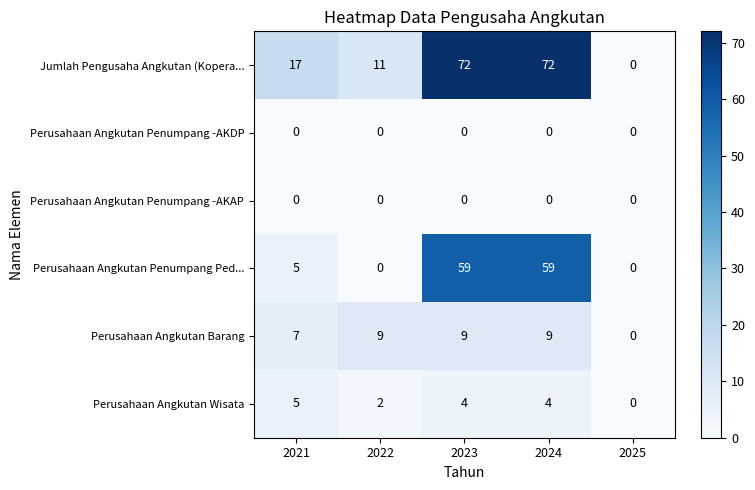

Which series has the largest total across all categories?

Jumlah Pengusaha Angkutan (Kopera...